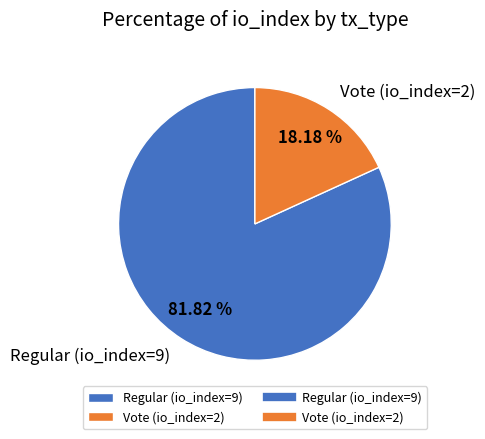

To the nearest percent, what portion does Regular (io_index=9) represent?

82%